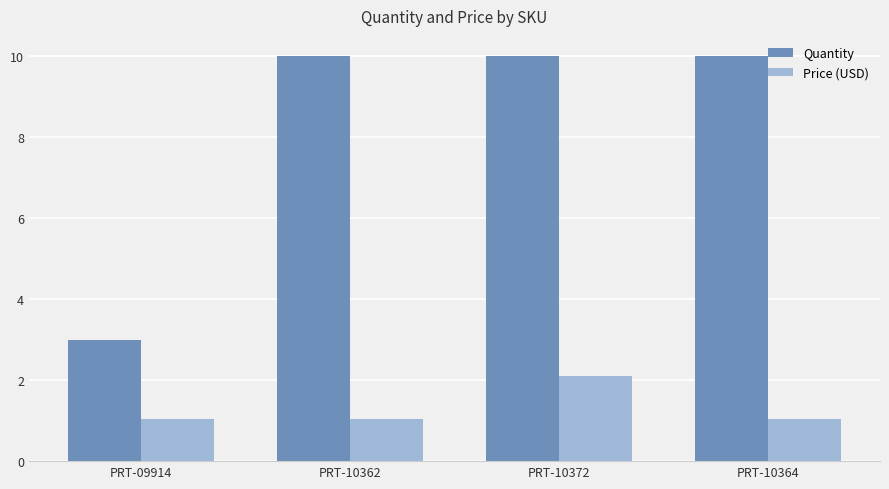

Reading left to right, transcribe all the data shown in this chart.

Quantity: 3.0	10.0	10.0	10.0
Price (USD): 1.1	1.1	2.1	1.1